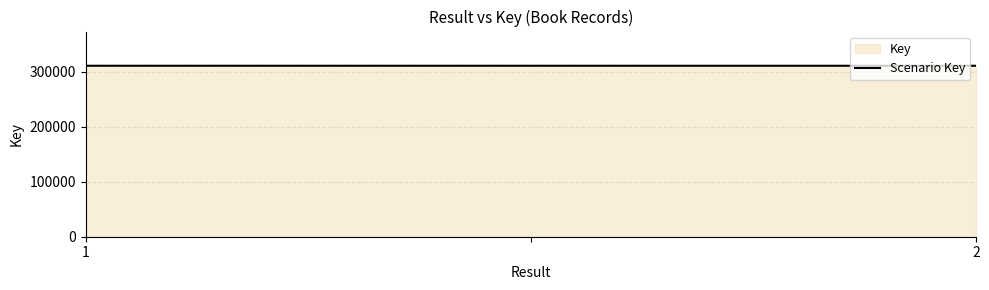

What is the value of the 3rd point from the left?

311295